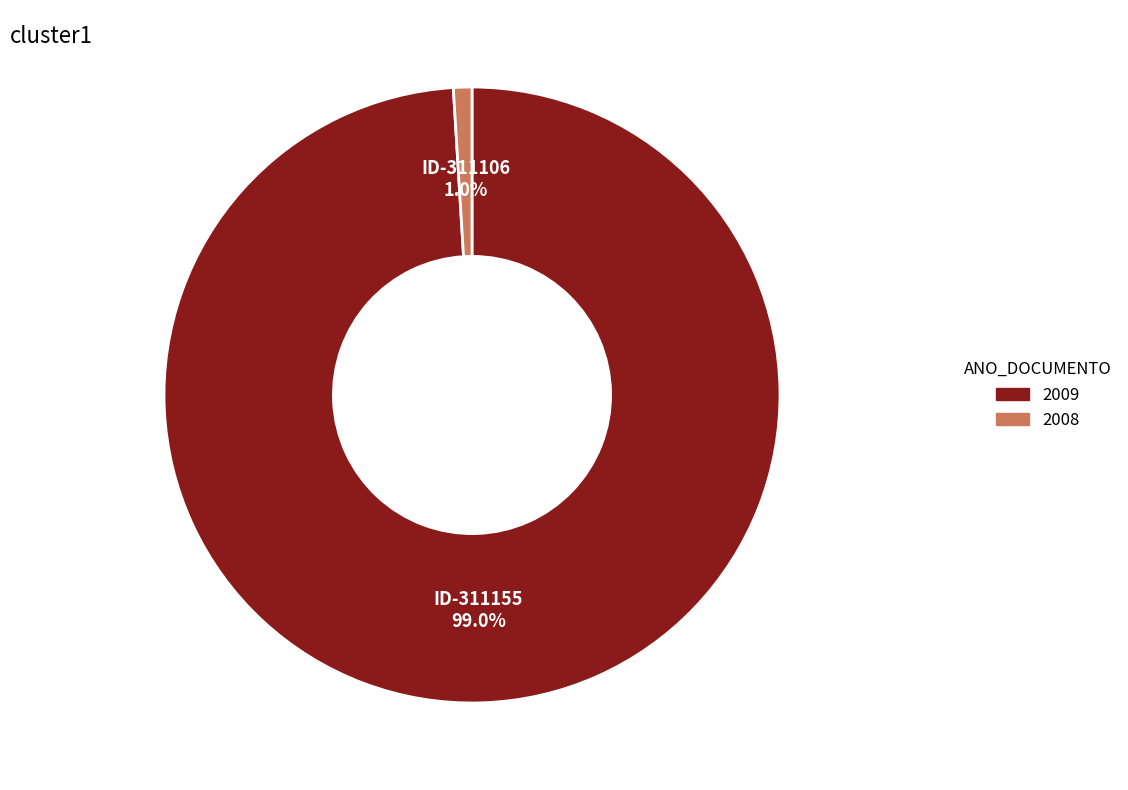

Is there any slice that represents more than half of the pie?

Yes